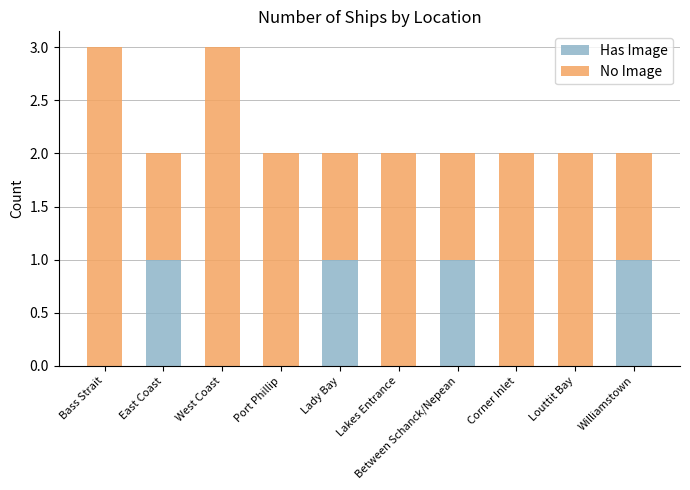

The value of Has Image at Louttit Bay is 0. True or false?

True